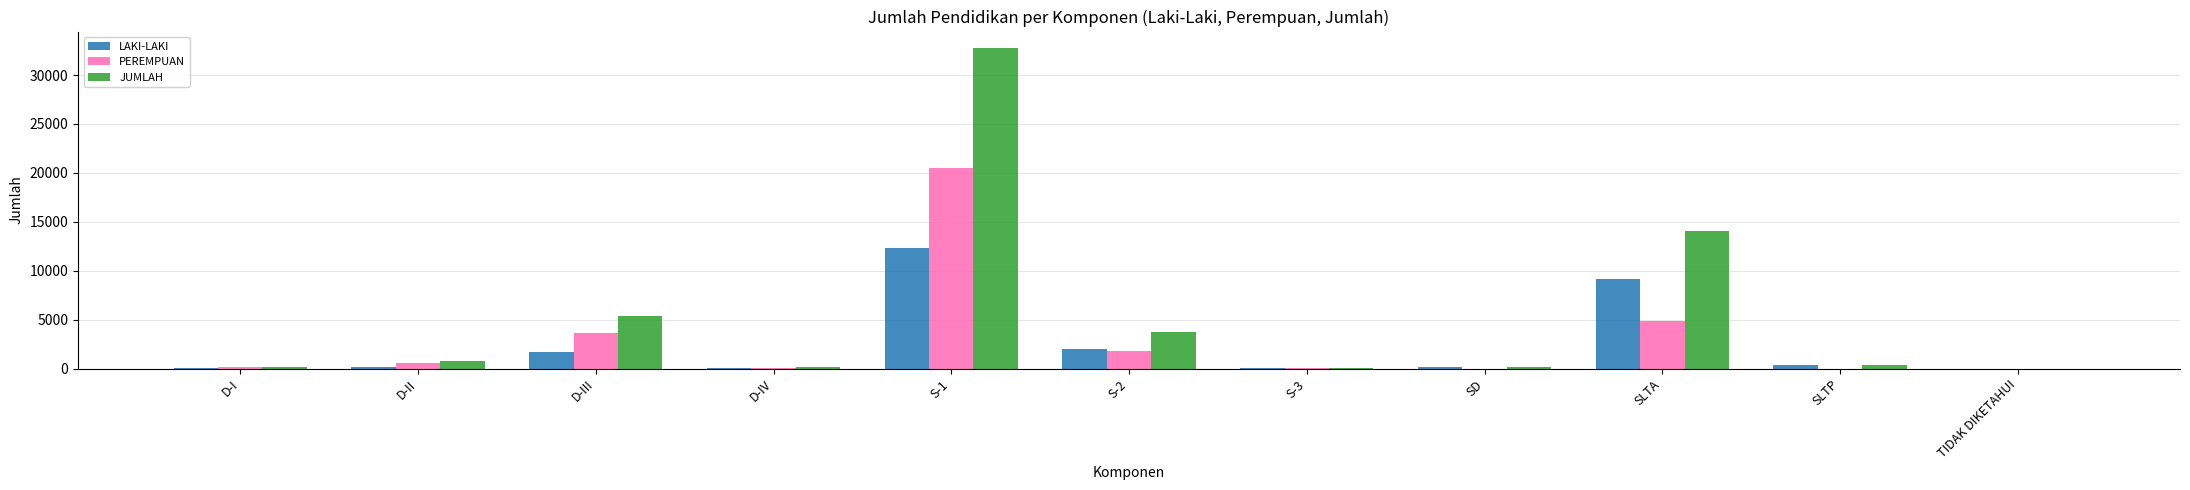

Where is JUMLAH nearest to the value 16402?

SLTA